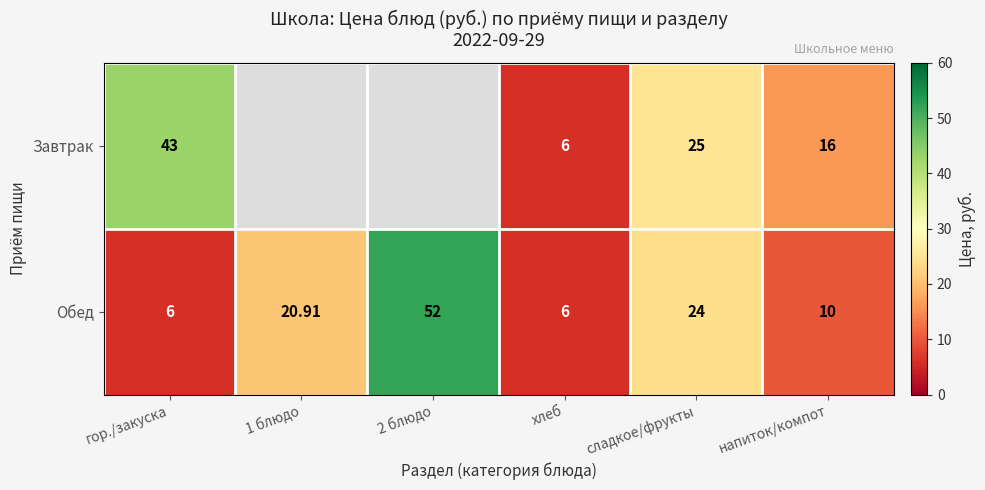

Where is Обед nearest to the value 29?

сладкое/фрукты